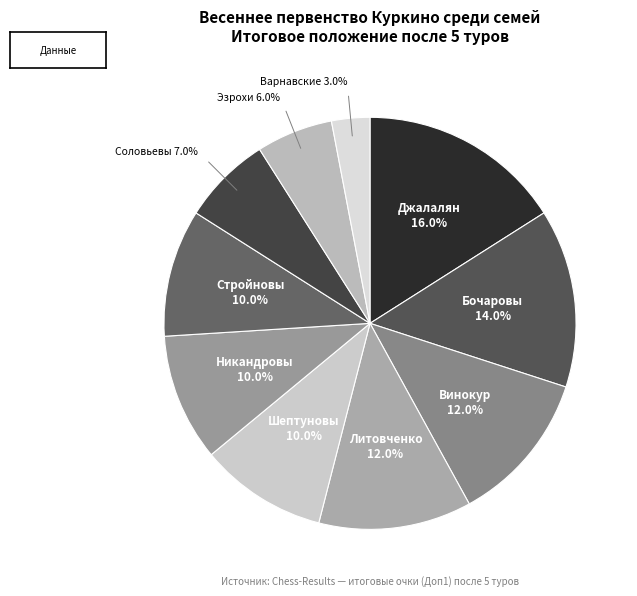

Which slice is the smallest?

Варнавские